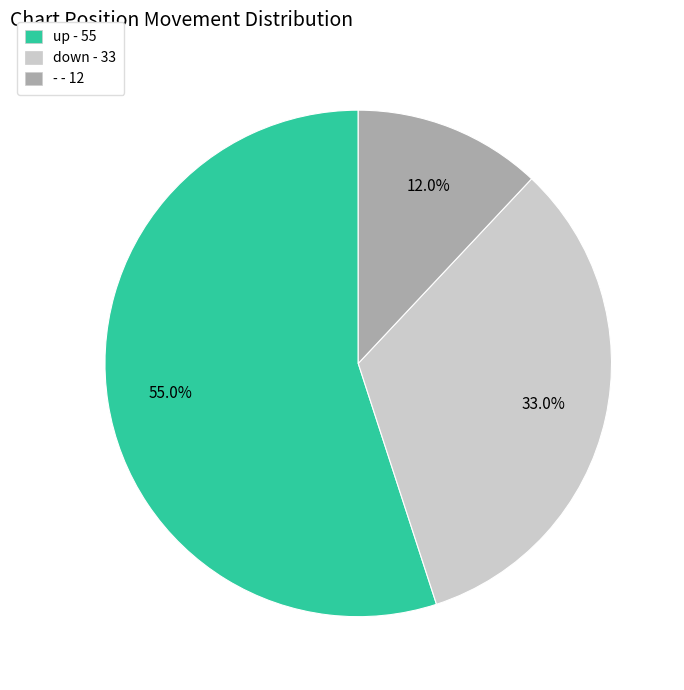

To the nearest percent, what portion does up represent?

55%